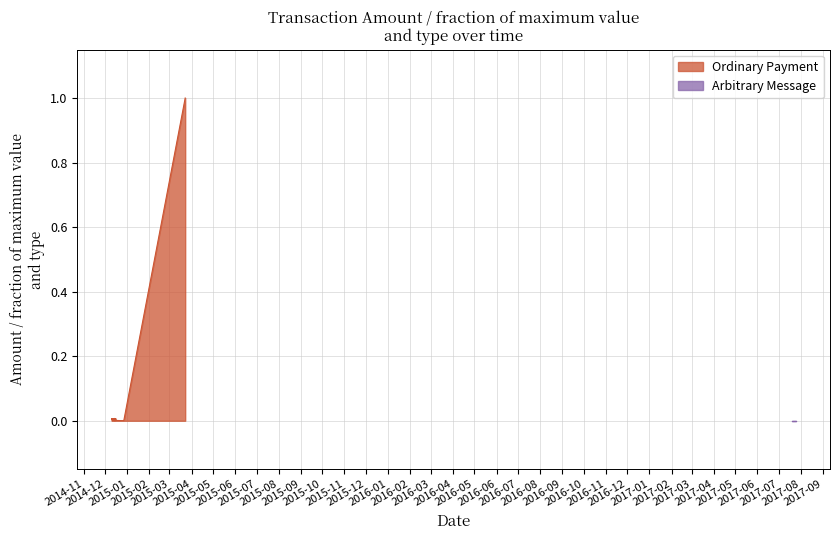

What is the label of the 23rd point from the left?

2016-09